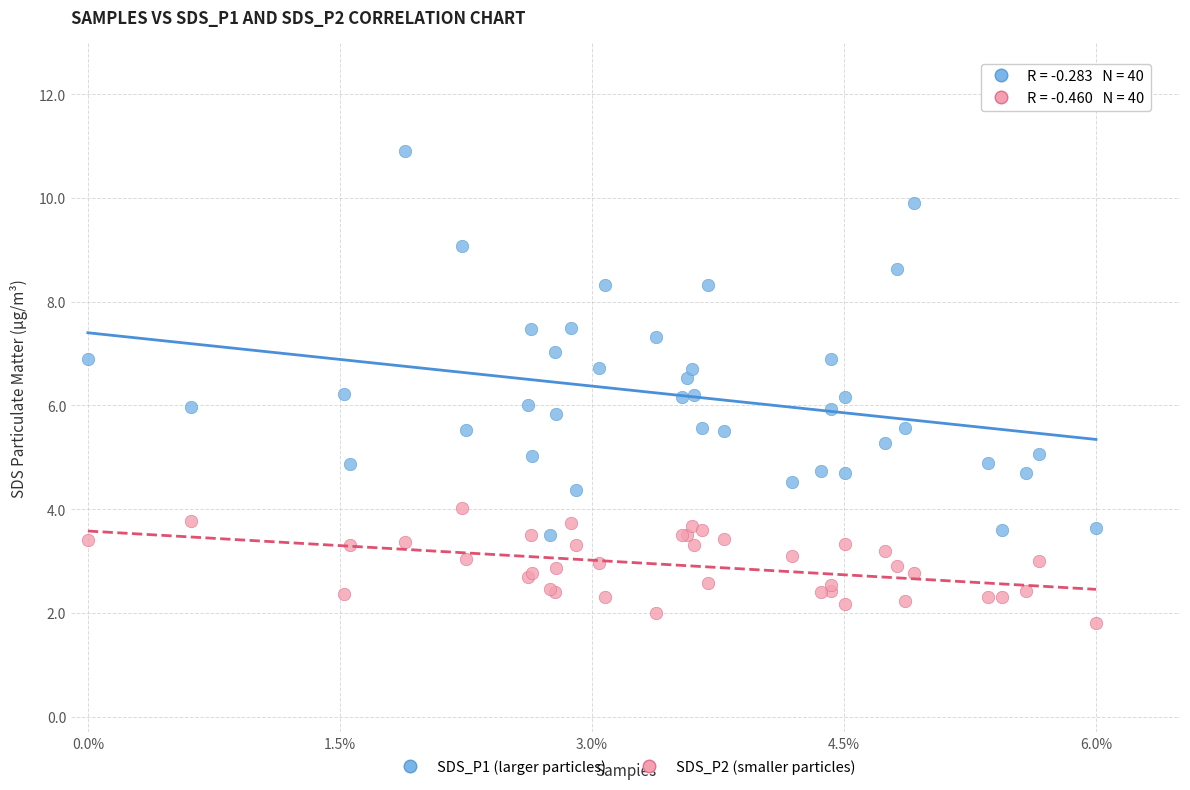

Which series has the widest spread of Y values?

SDS_P1 (larger particles)